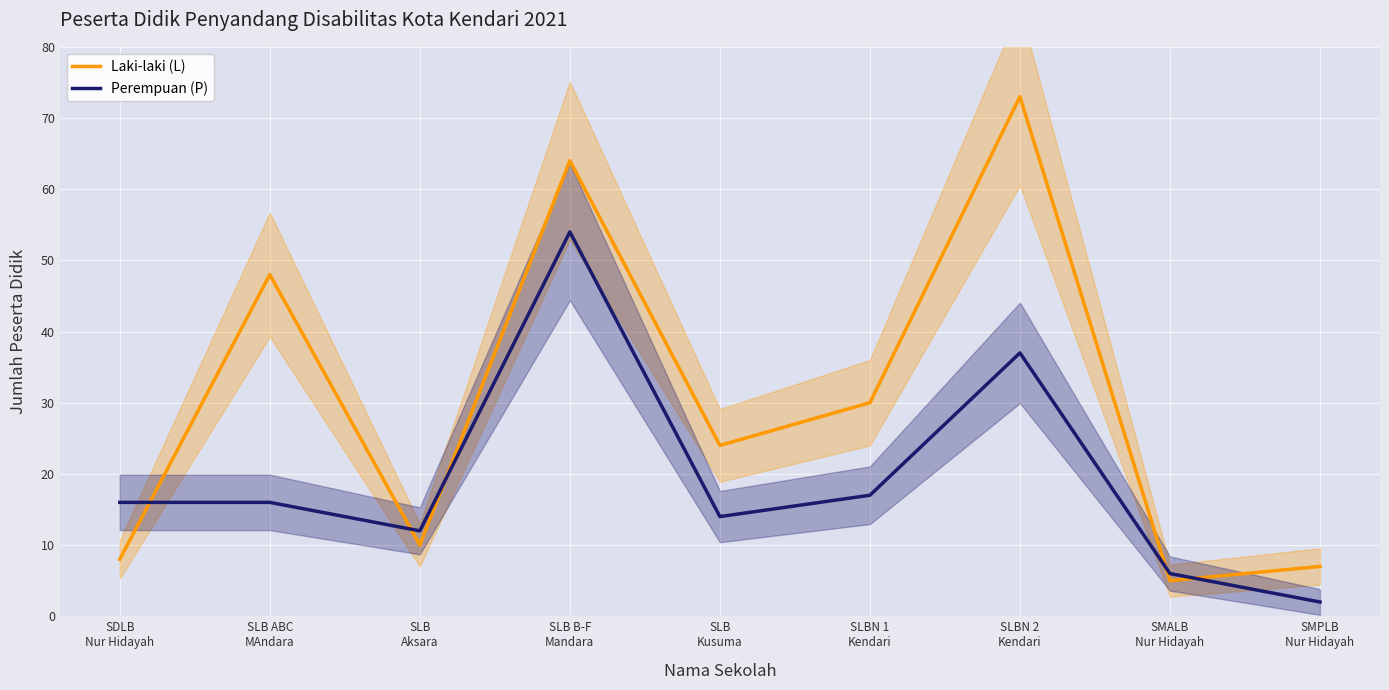

What is the minimum value for Perempuan (P)?

2